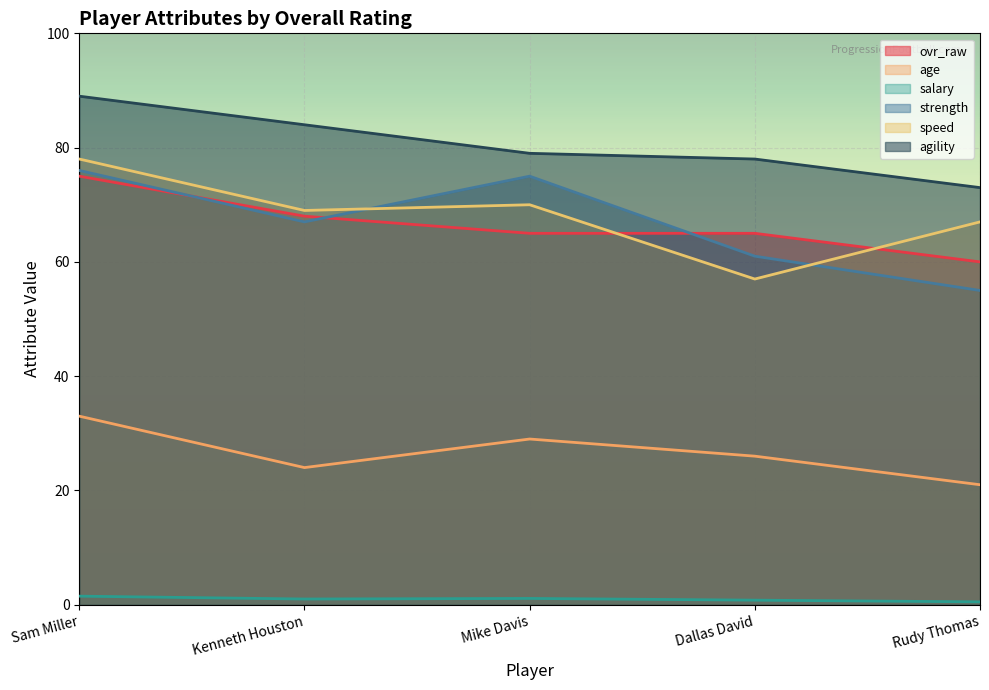

How many distinct data groups are displayed?

6